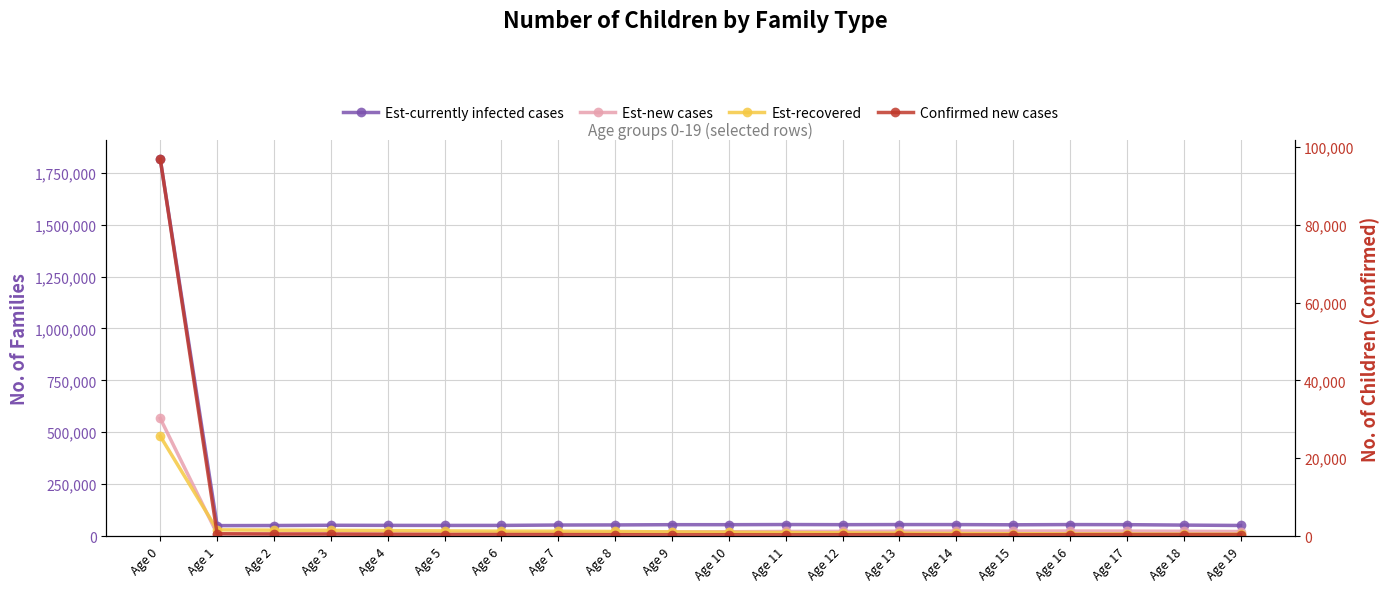

Which series has the largest total across all categories?

Est-currently infected cases